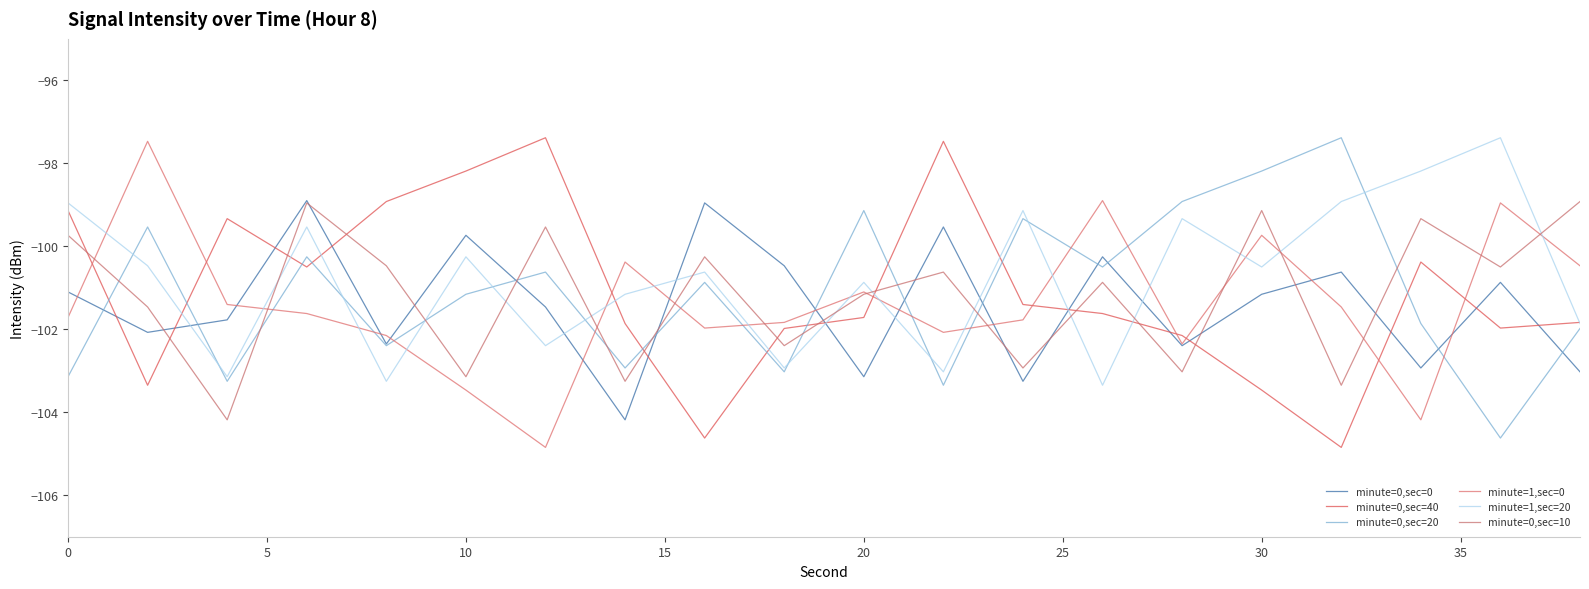

Does the chart have visible grid lines?

No